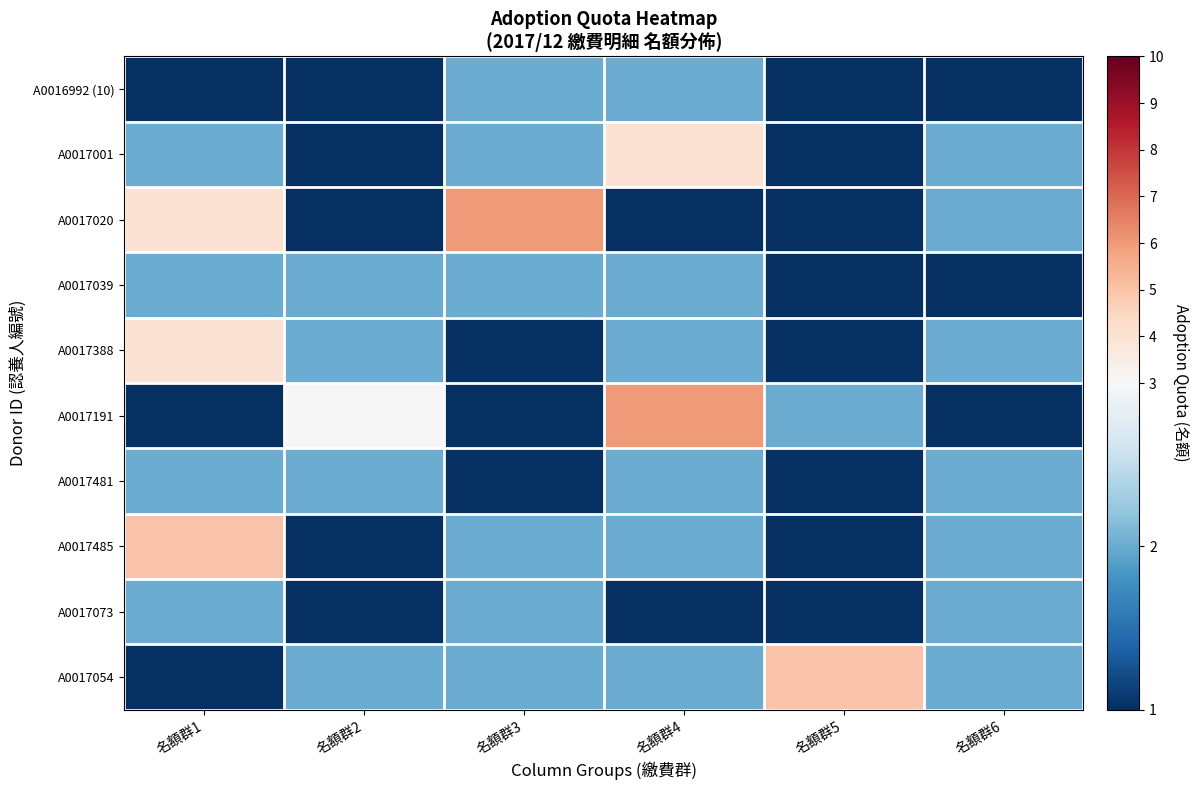

At which category is the sum across all series the highest?

名額群1